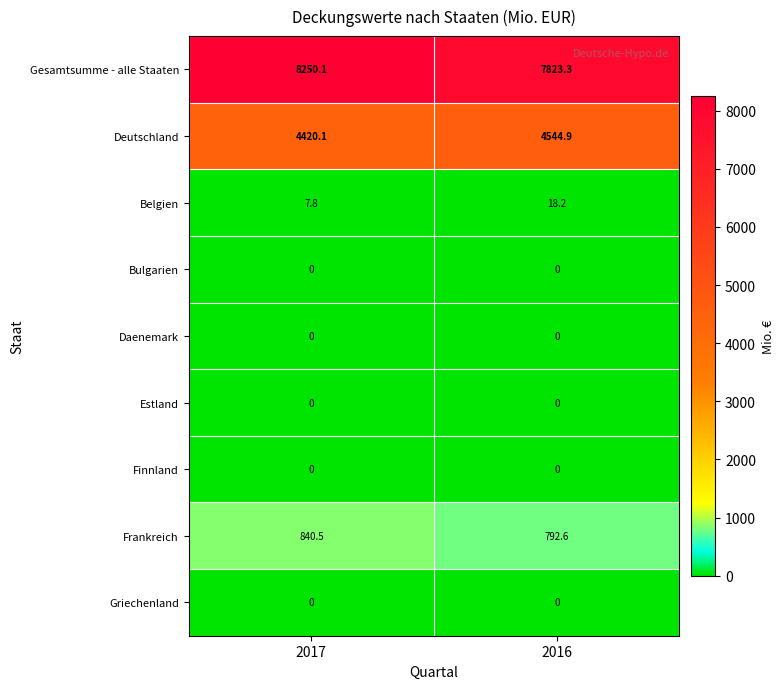

Which series has the largest total across all categories?

Gesamtsumme - alle Staaten